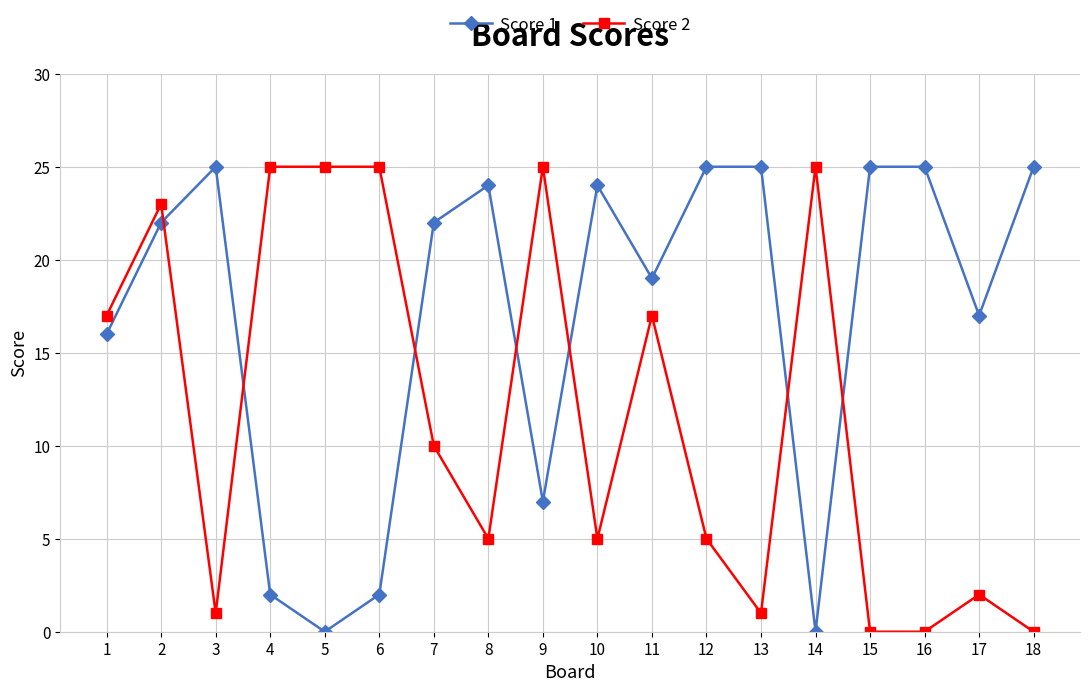

The Score 1 series shows 0 at 5. True or false?

True